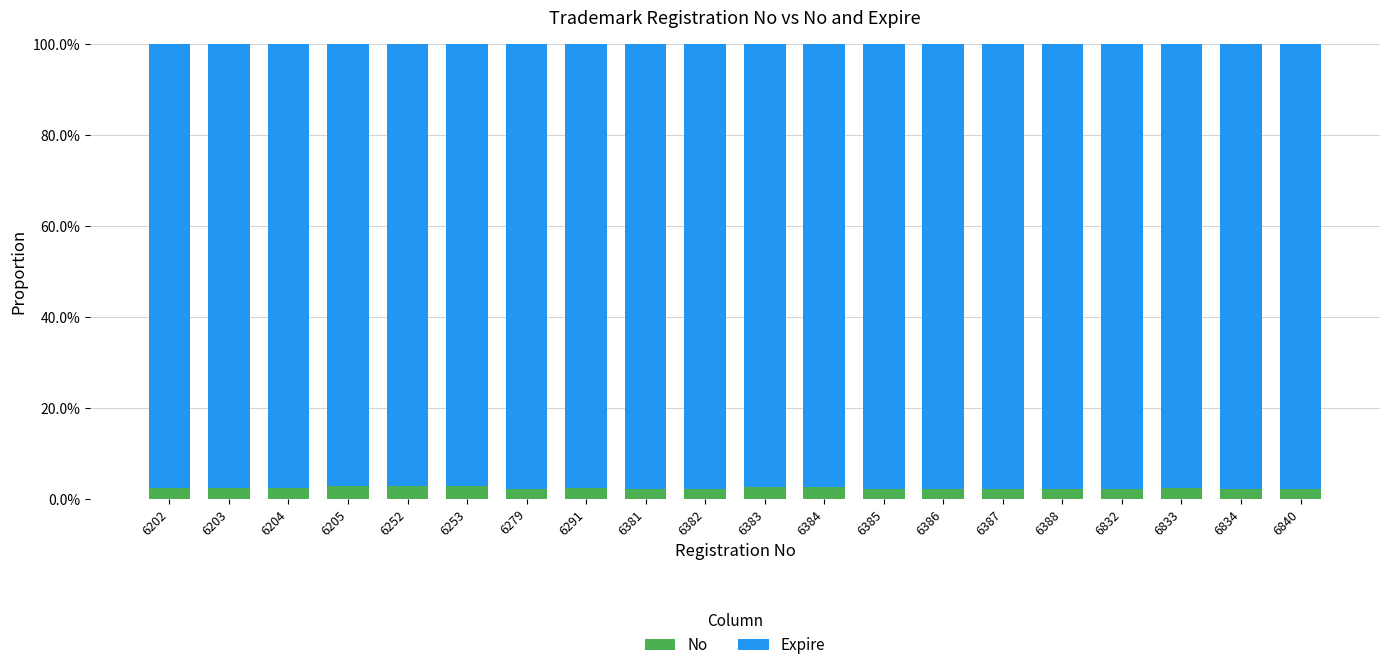

List the series in order of their overall mean, highest first.

Expire, No